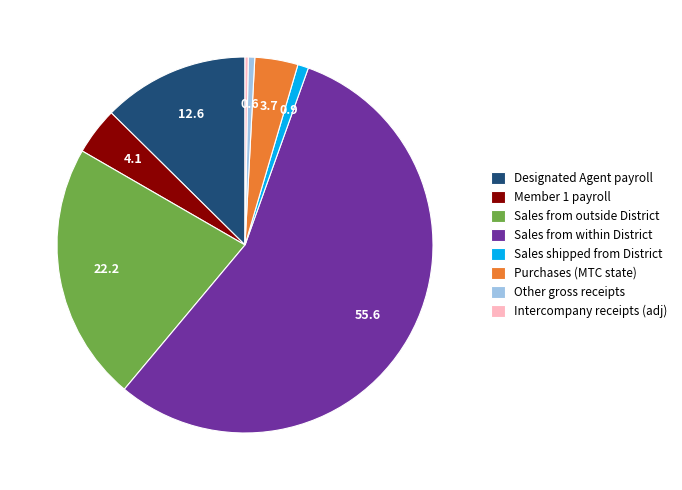

Is it true that Sales shipped from District is 1% of the pie?

True